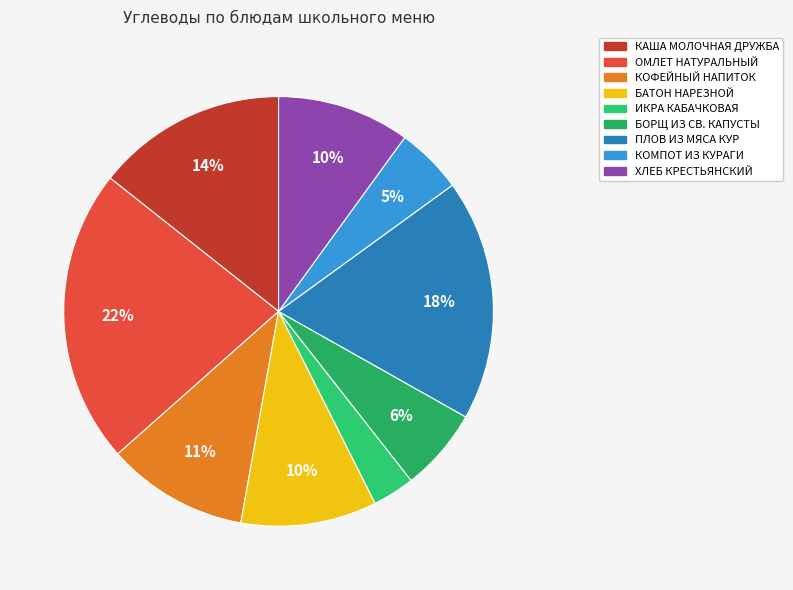

Is there any slice that represents more than half of the pie?

No